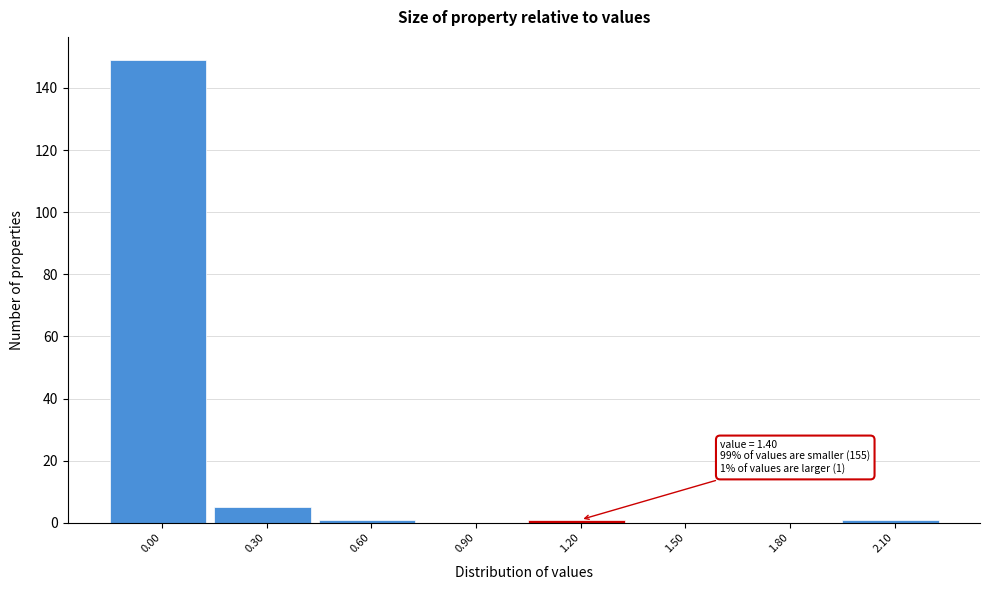

Reading left to right, what are all the values shown in this chart?

0.00=149	0.30=5	0.60=1	0.90=0	1.20=1	1.50=0	1.80=0	2.10=1